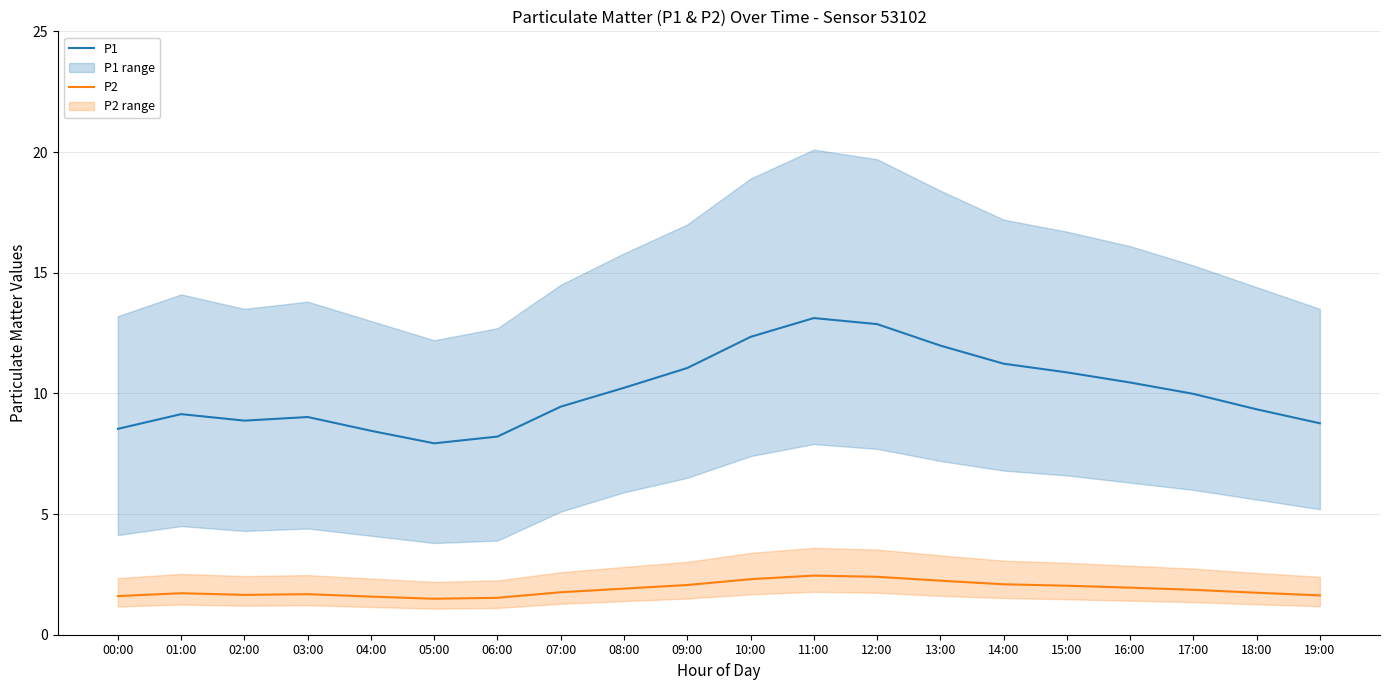

Is it true that P1 equals 9.1 at 01:00?

True